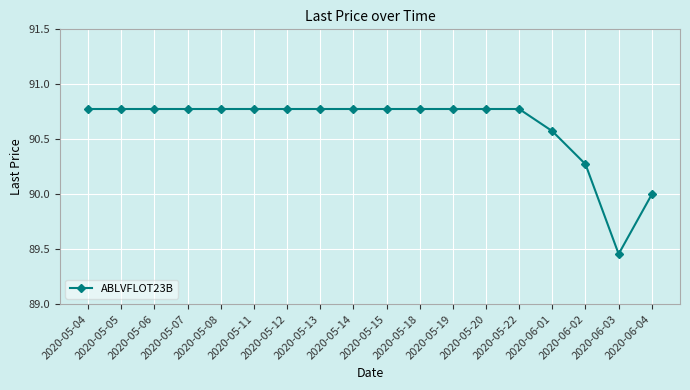

What is the sum of all values?

1631.2